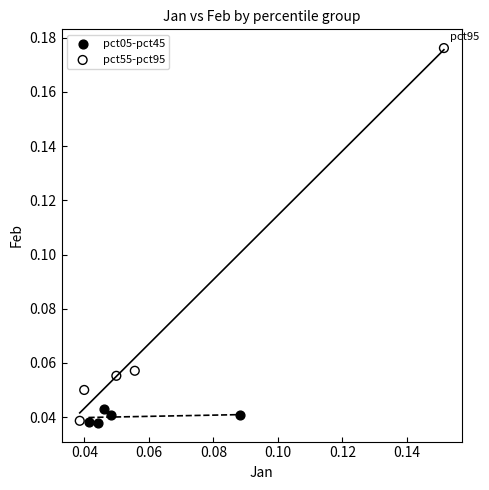

What are all the series names shown in the legend?

pct05-pct45, pct55-pct95